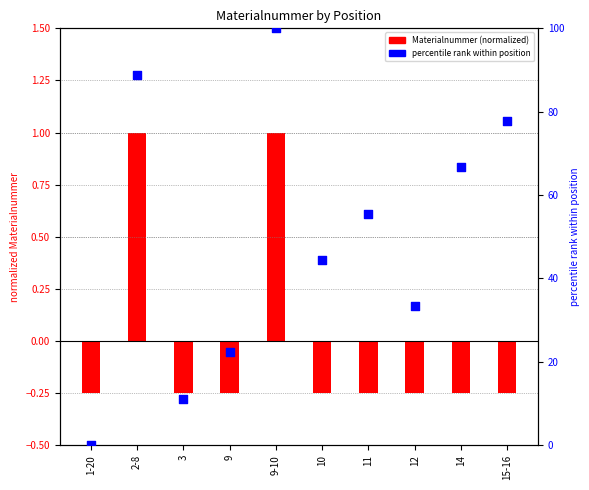

At which category is the sum across all series the highest?

9-10